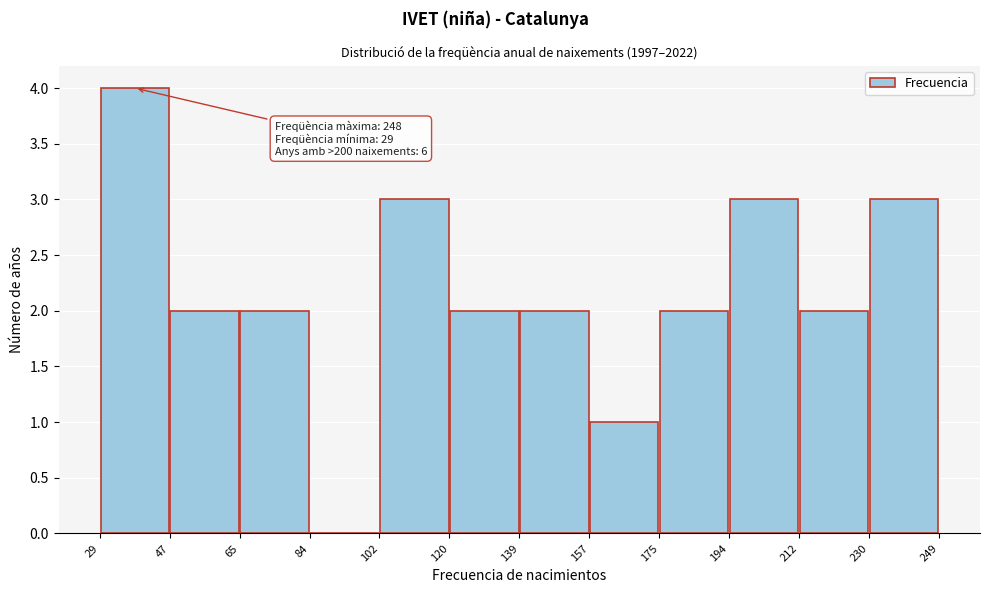

Over which range of the x-axis is the bar tallest?

29 to 47